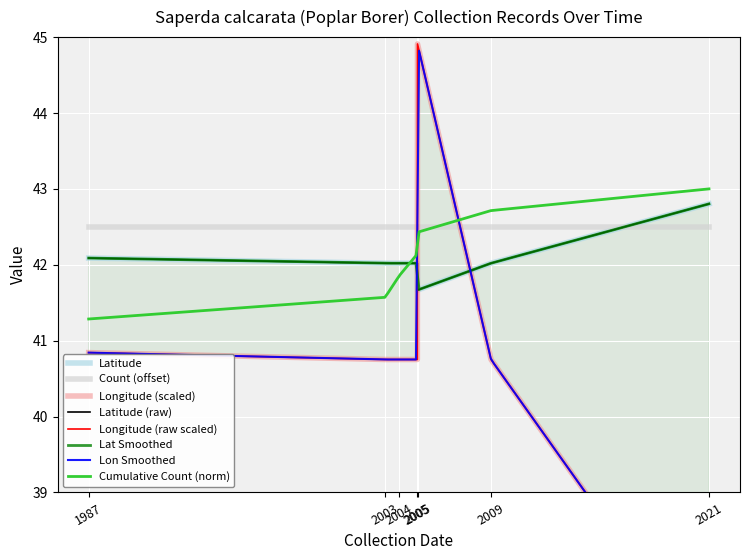

What is the approximate value of Longitude at 2003?

40.8